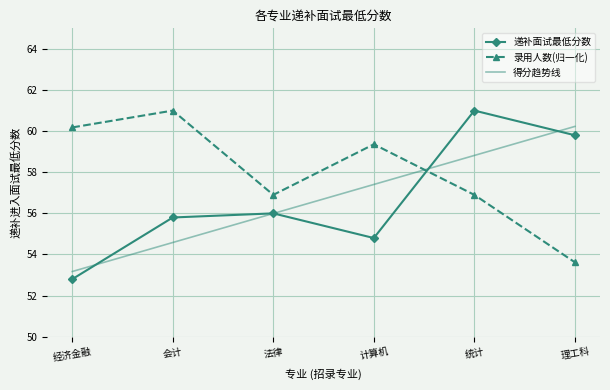

What value does the 录用人数(归一化) series have at 经济金融?

60.2